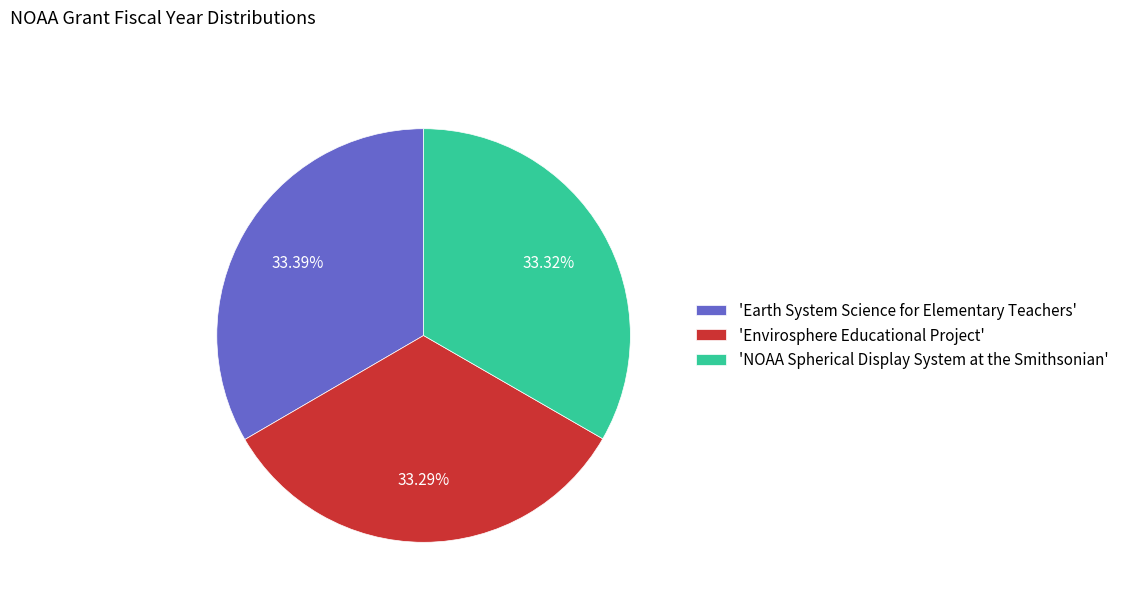

Approximately how many times larger is the value at 'Earth System Science for Elementary Teachers' compared to 'Envirosphere Educational Project'?

1.0